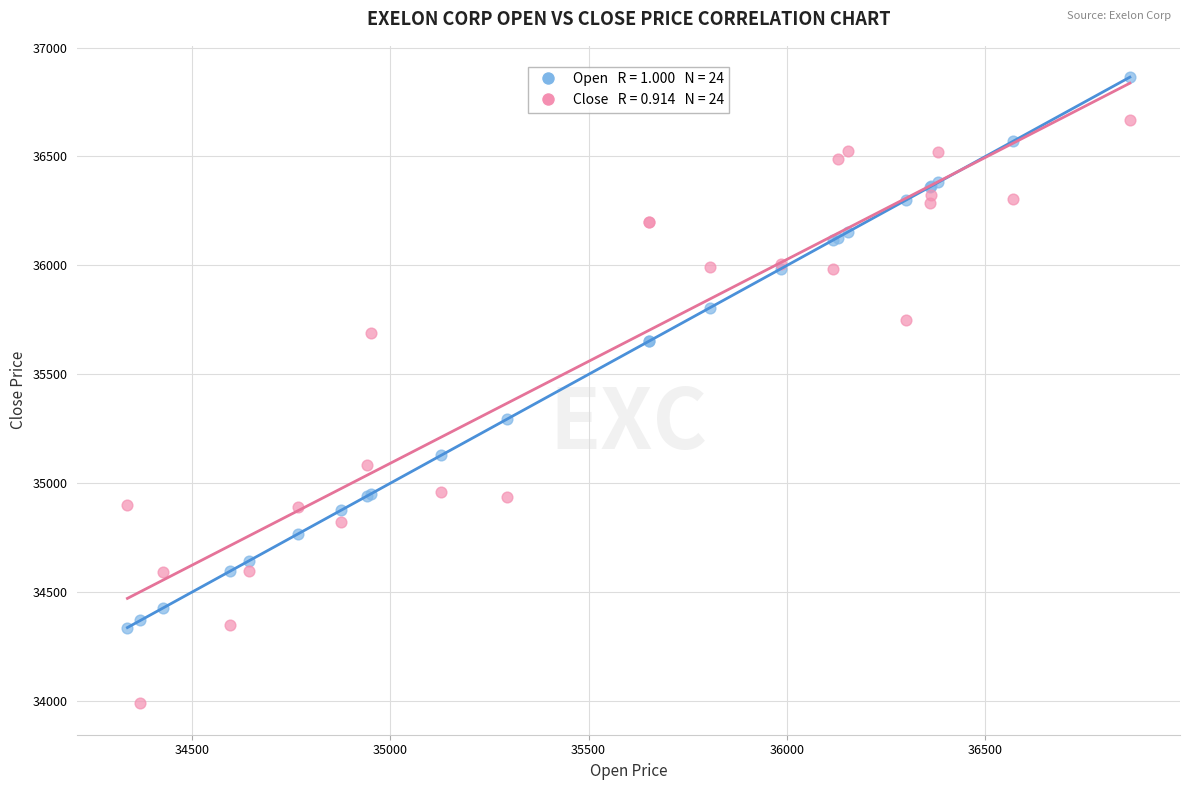

Across all series, what Y value is closest to 35427?

35295